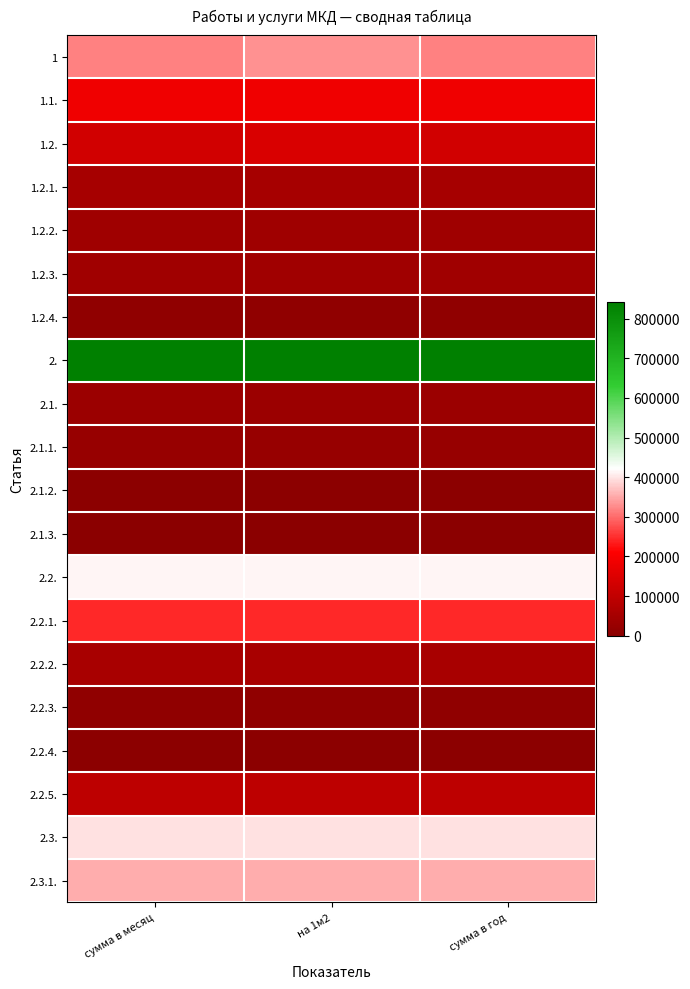

Which category has the highest value across all series?

сумма в месяц